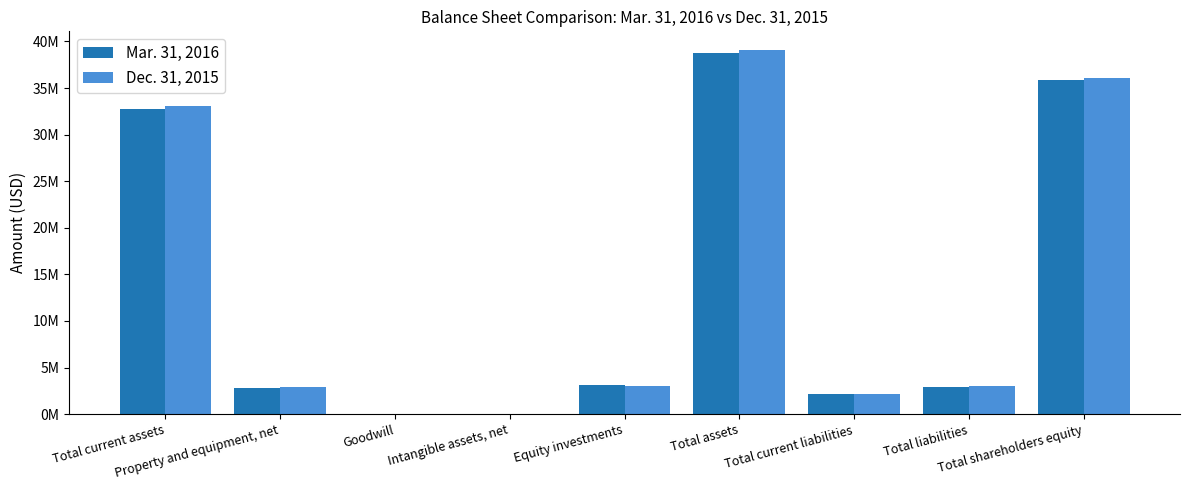

What is the difference between the maximum and minimum values in the Mar. 31, 2016 series?

38760000